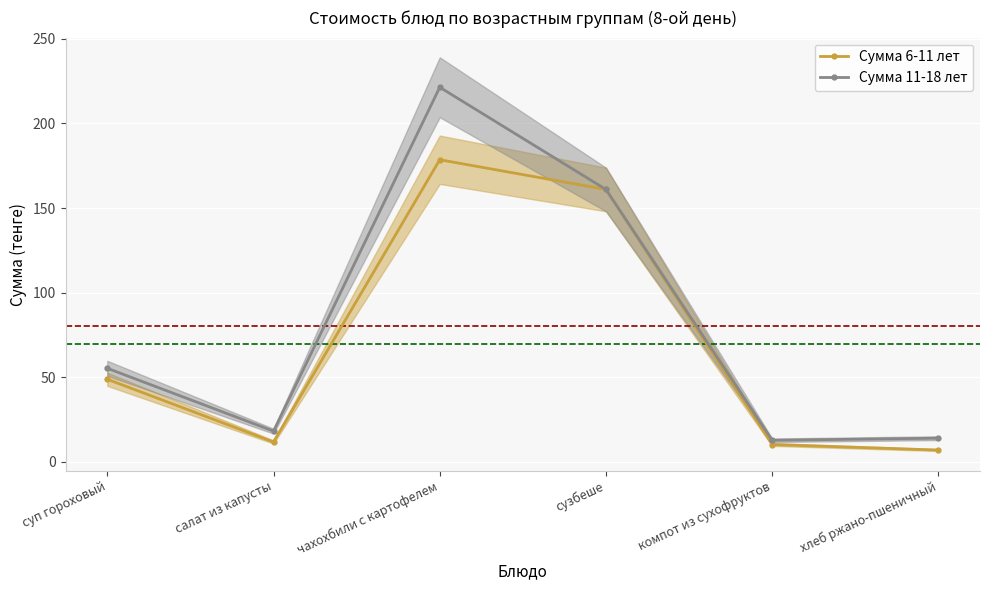

Count the number of data series in this chart.

2